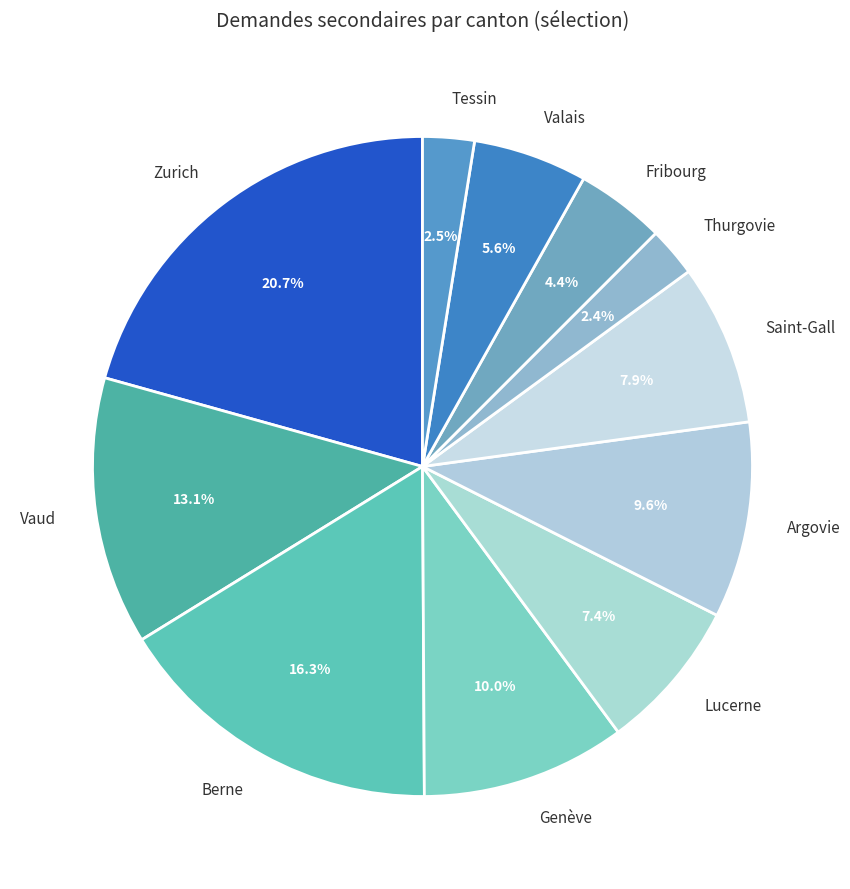

What percentage is the Berne slice, to the nearest percent?

16%